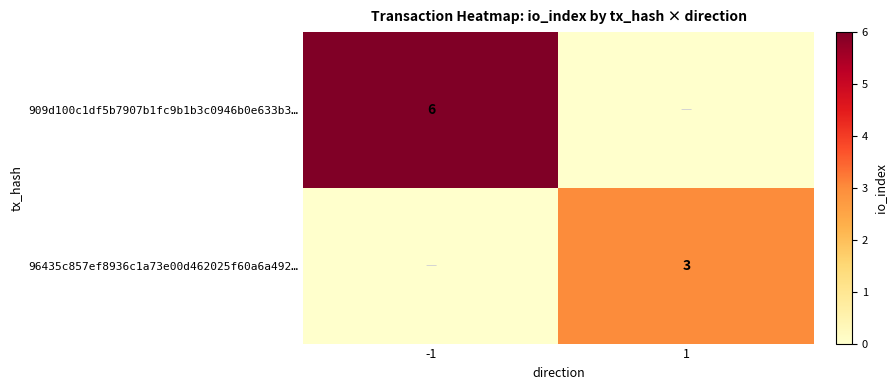

Which label corresponds to the largest value in the chart?

-1